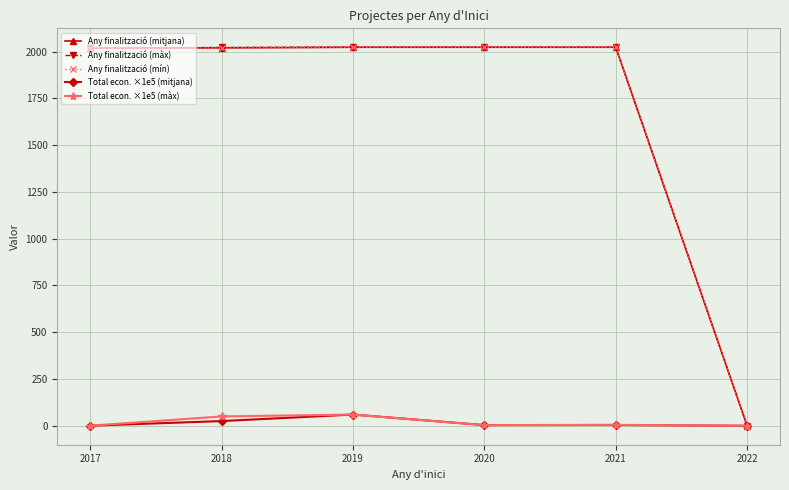

At how many categories does at least one series exceed 1586?

5